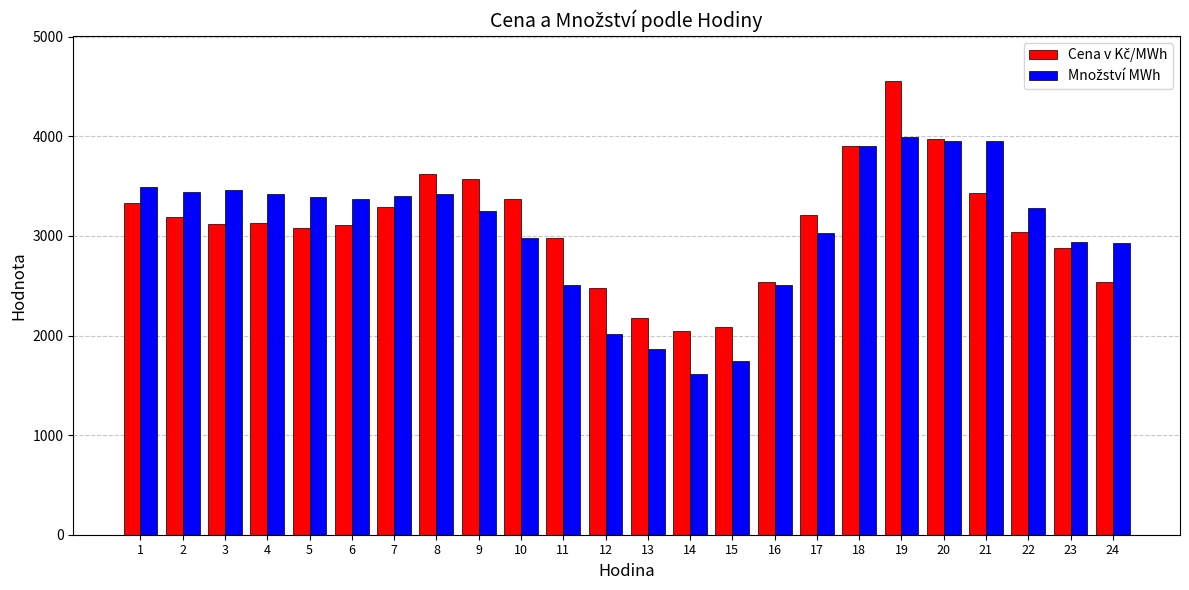

At how many categories does at least one series exceed 2797?

19